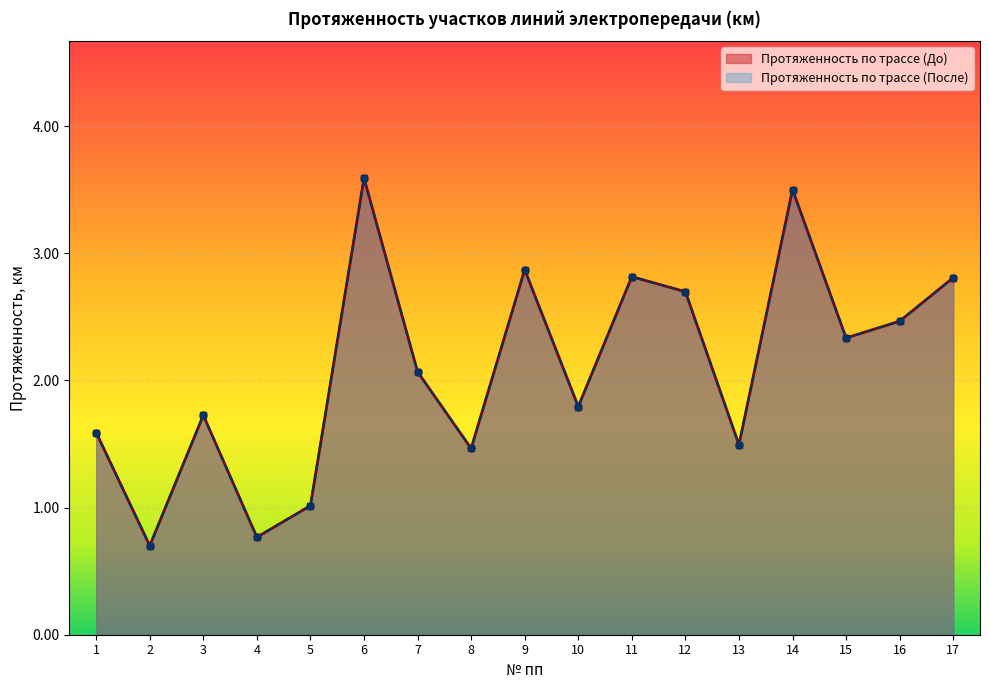

Reading left to right, what are all the values shown in this chart?

Протяженность по трассе (До): 1.6	0.7	1.7	0.8	1.0	3.6	2.1	1.5	2.9	1.8	2.8	2.7	1.5	3.5	2.3	2.5	2.8
Протяженность по трассе (После): 1.6	0.7	1.7	0.8	1.0	3.6	2.1	1.5	2.9	1.8	2.8	2.7	1.5	3.5	2.3	2.5	2.8